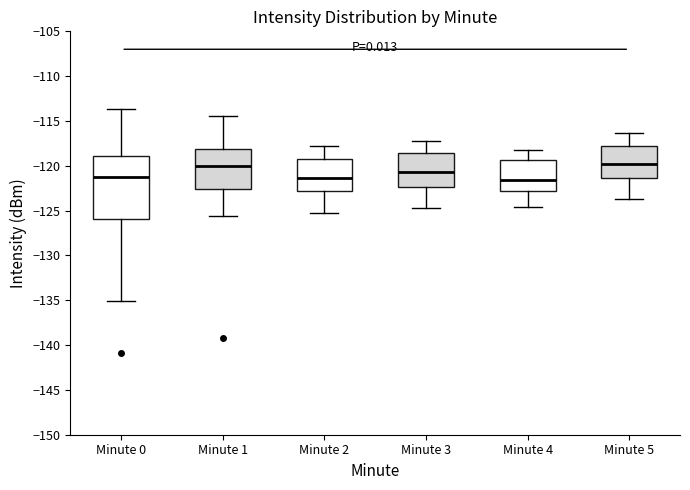

Which box is the tallest, from its lower edge to its upper edge?

Minute 0